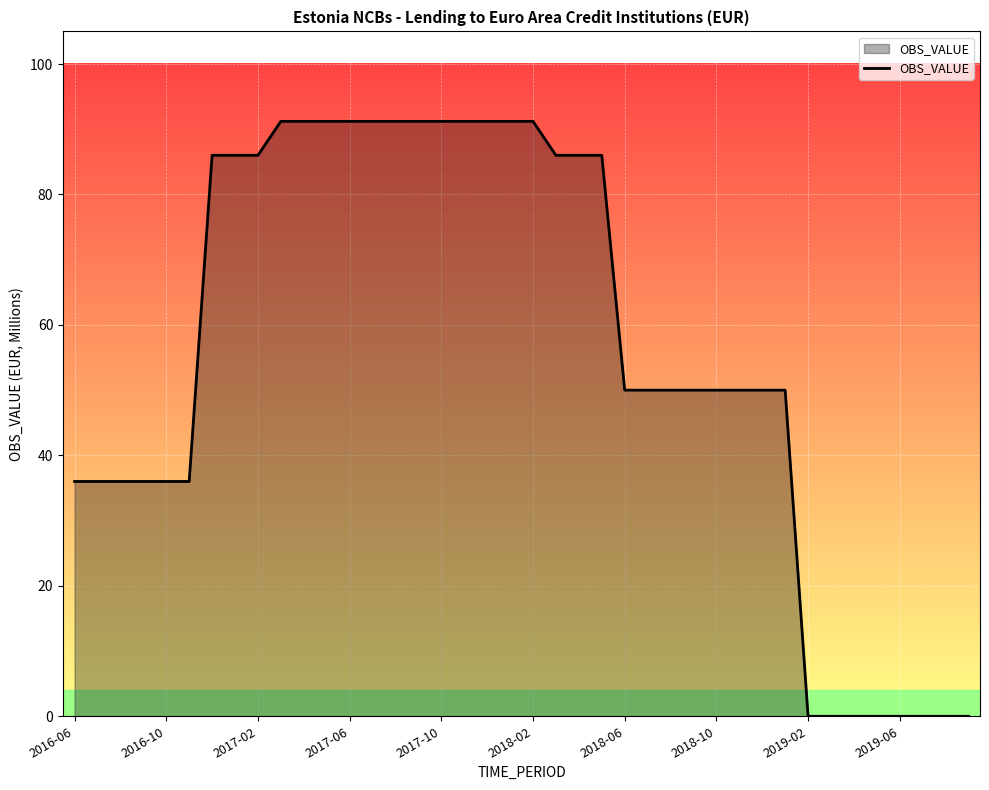

How many lines are shown in the chart?

1